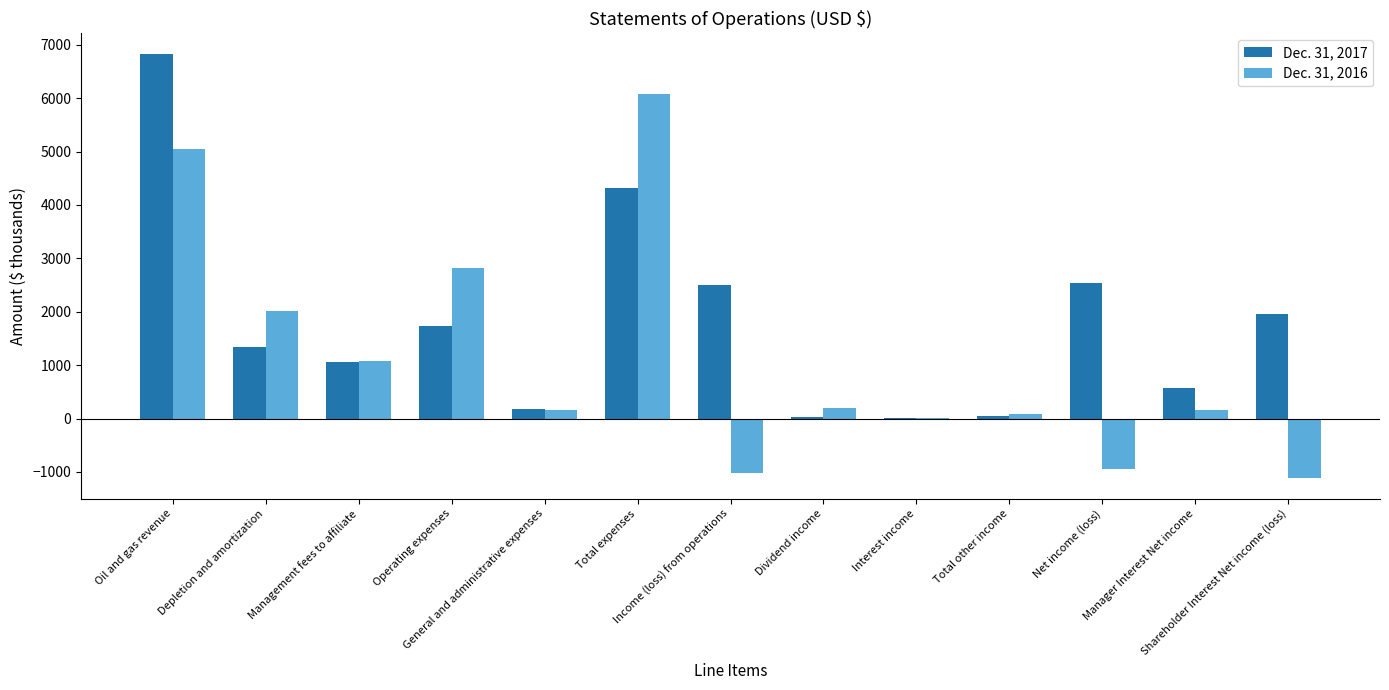

At which category is the sum across all series the highest?

Oil and gas revenue